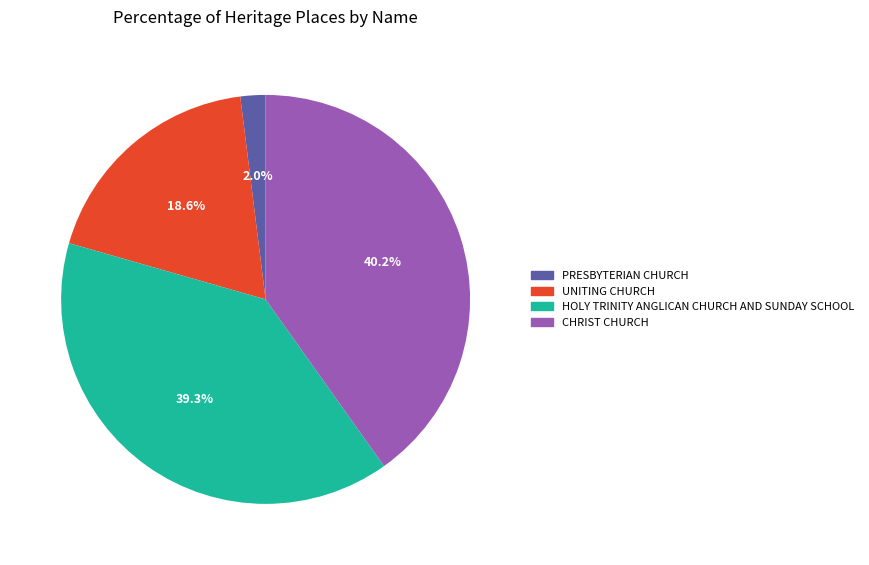

Is it true that UNITING CHURCH is 19% of the pie?

True